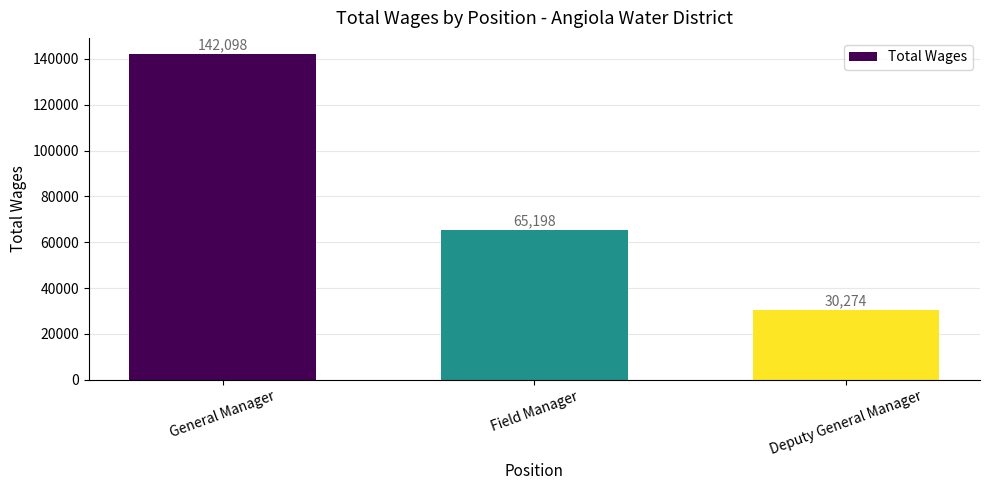

List the labels in order of value, largest first.

General Manager, Field Manager, Deputy General Manager